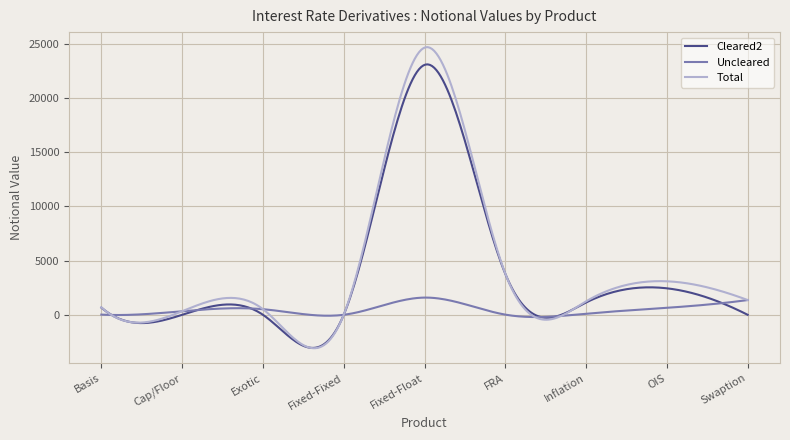

What is the difference between the maximum and minimum values in the Uncleared series?

1794.1